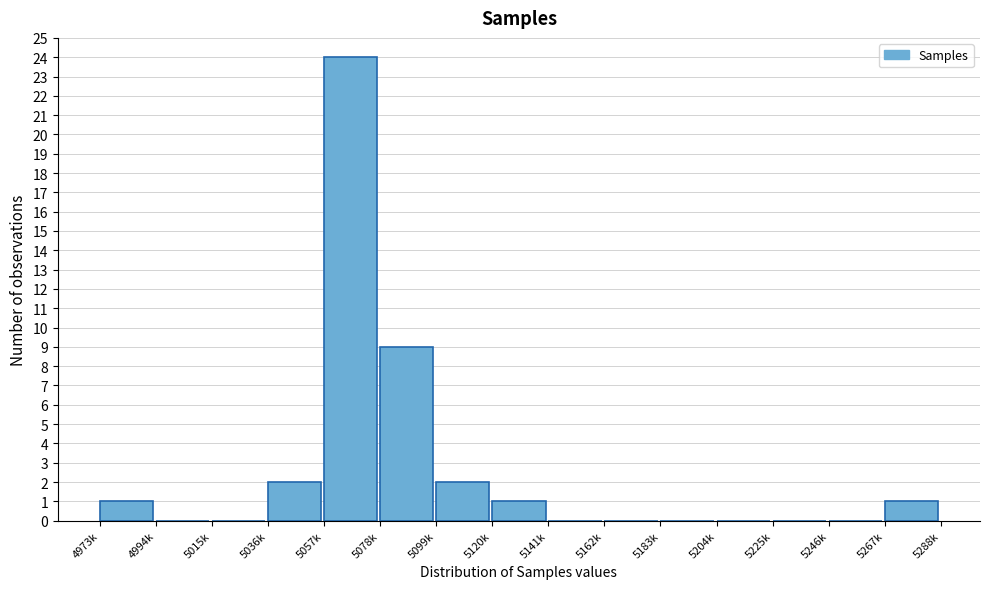

Reading right to left, list all the values displayed in this chart.

5267k=1	5246k=0	5225k=0	5204k=0	5183k=0	5162k=0	5141k=0	5120k=1	5099k=2	5078k=9	5057k=24	5036k=2	5015k=0	4994k=0	4973k=1